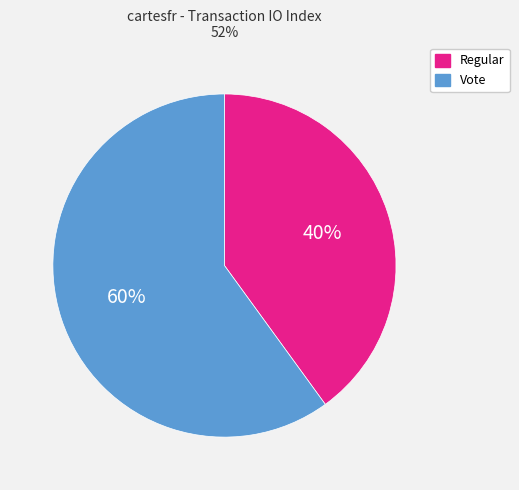

What is the majority slice?

Vote